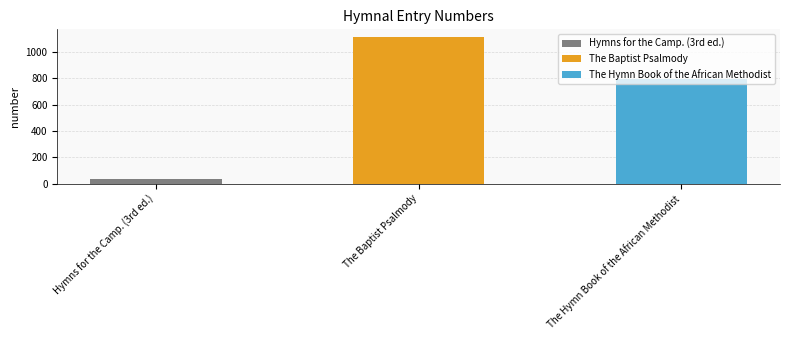

At which label does the data first exceed 795?

The Baptist Psalmody